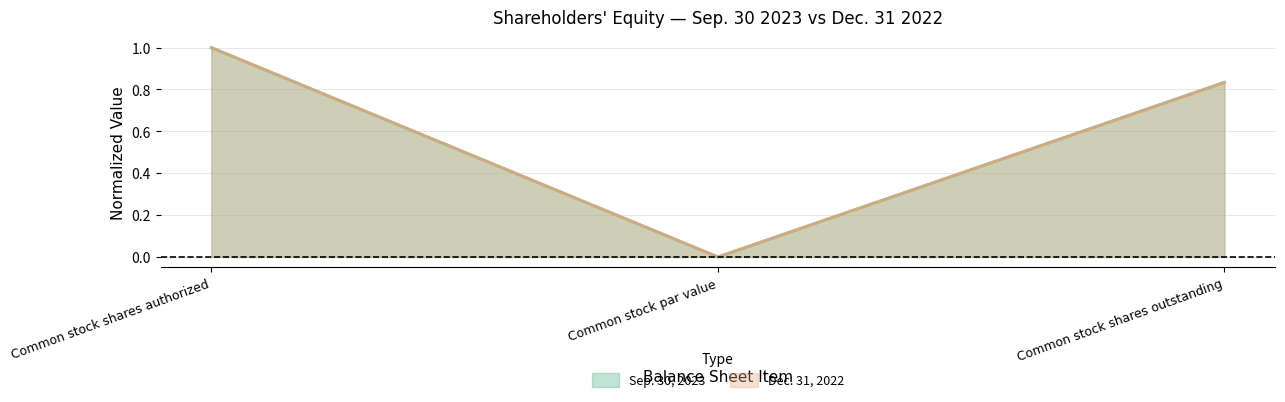

At Common stock shares outstanding, list the series in order from largest to smallest.

Sep. 30, 2023, Dec. 31, 2022